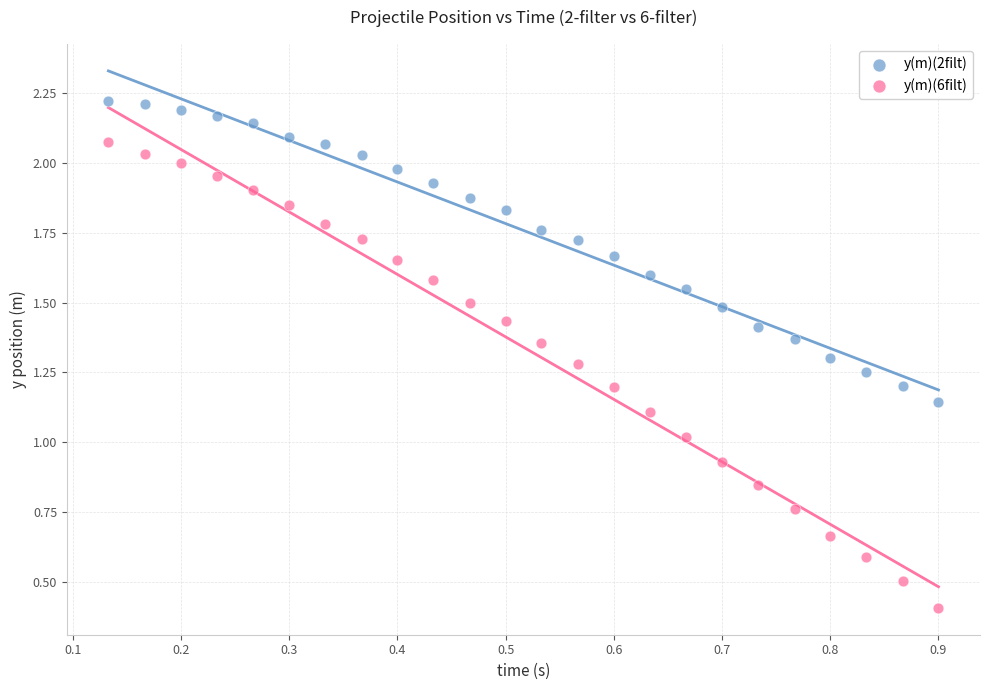

Which series has the largest Y range (max minus min)?

y(m)(6filt)